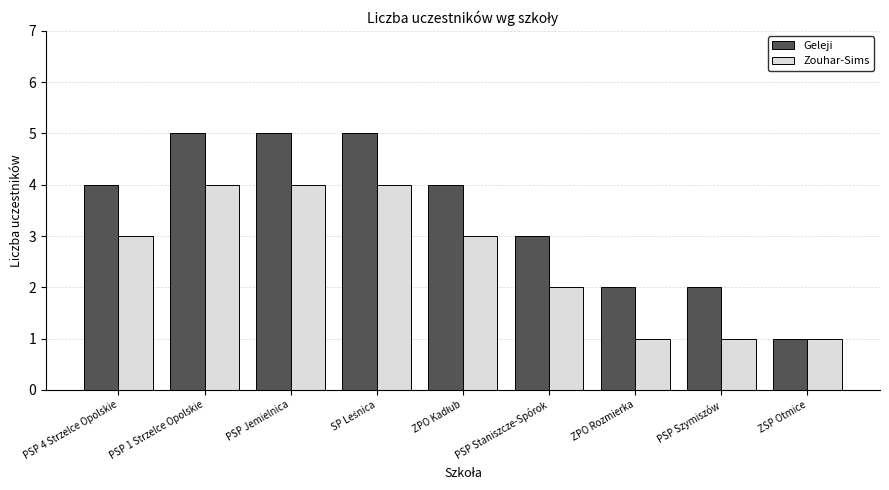

Rank the series by their maximum value, from lowest to highest.

Zouhar-Sims, Geleji